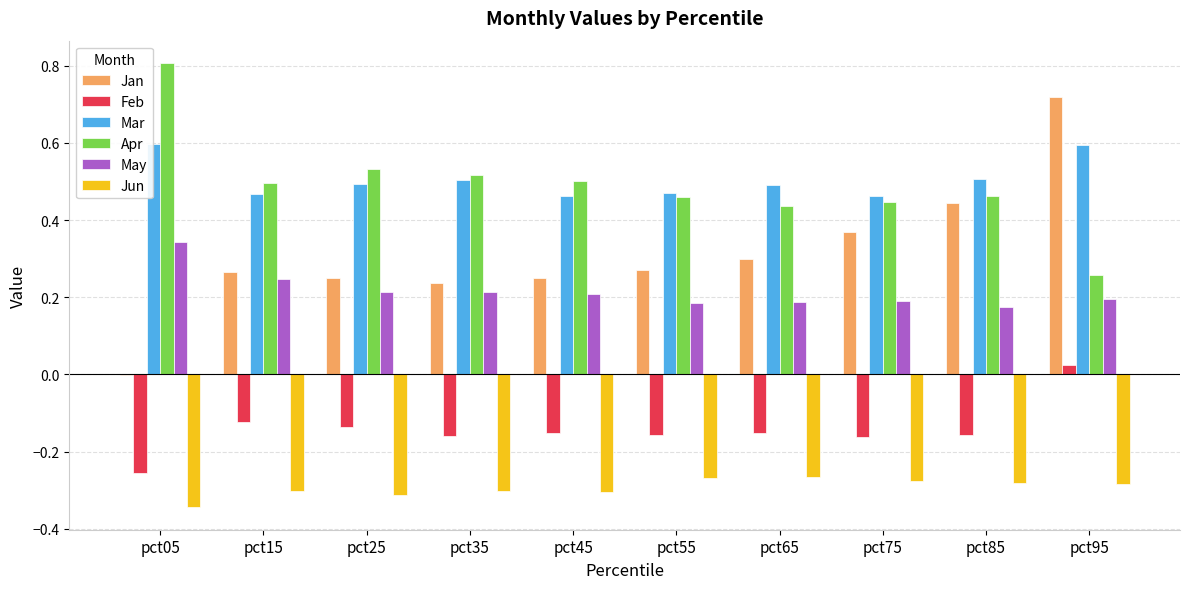

Which series changed the most between pct55 and pct85?

Jan